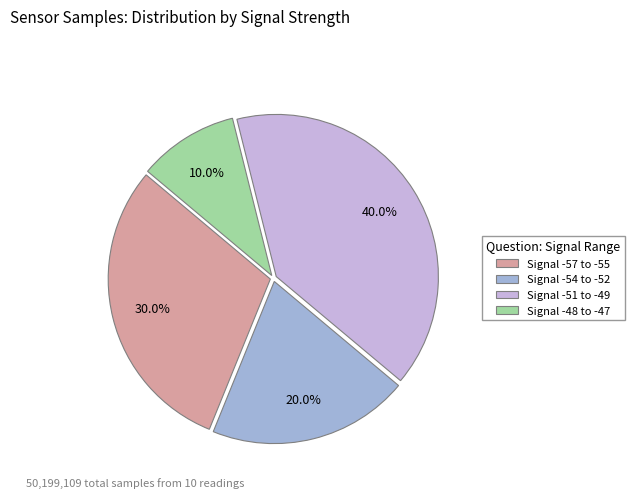

Is there any slice that represents more than half of the pie?

No